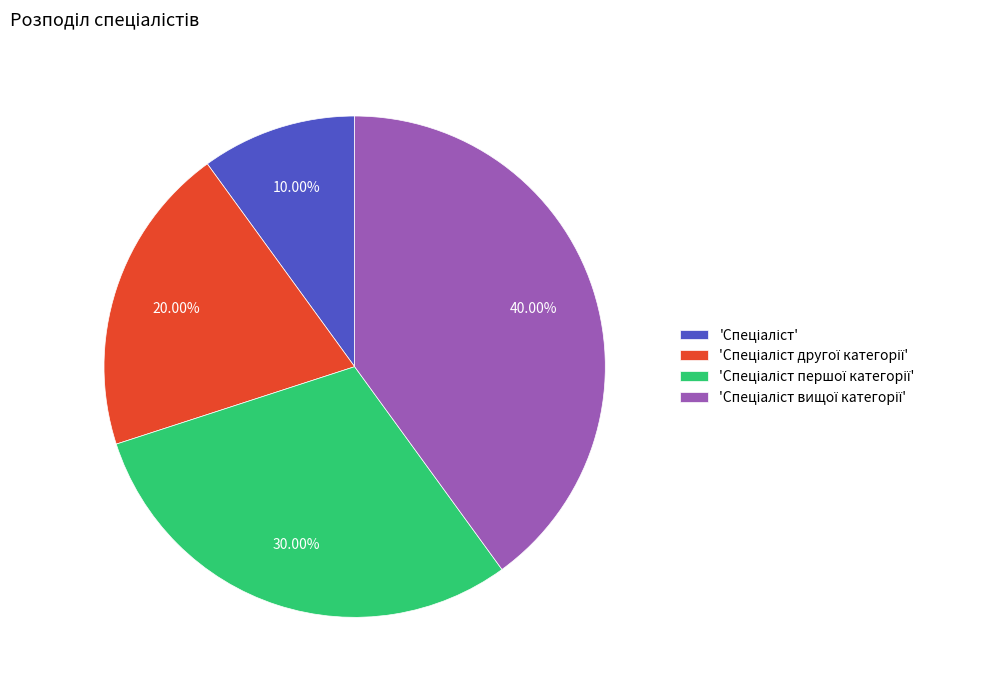

Is there any slice that represents more than half of the pie?

No